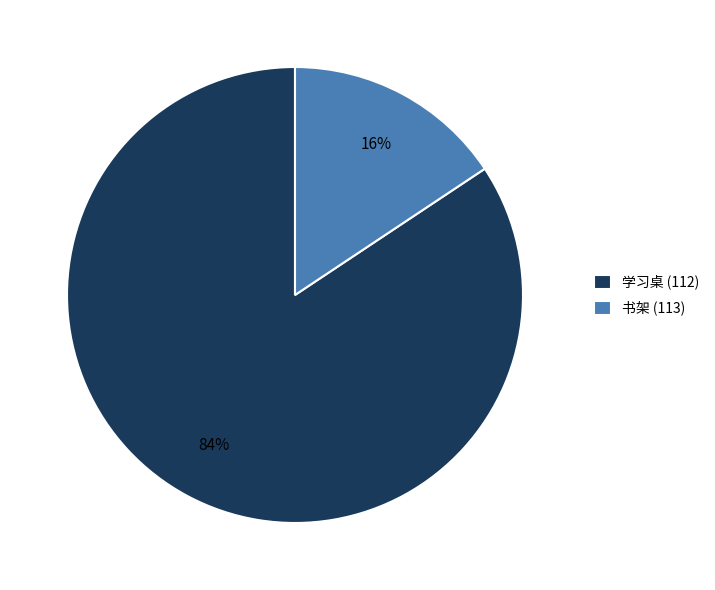

How many slices are in this pie chart?

2